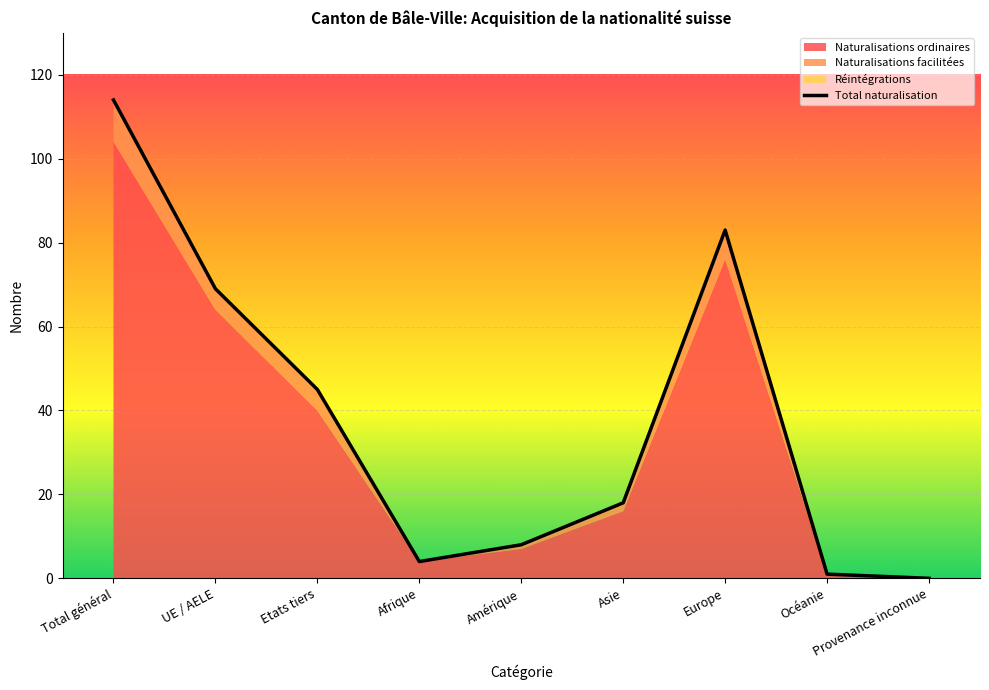

What position from the right is Europe?

3